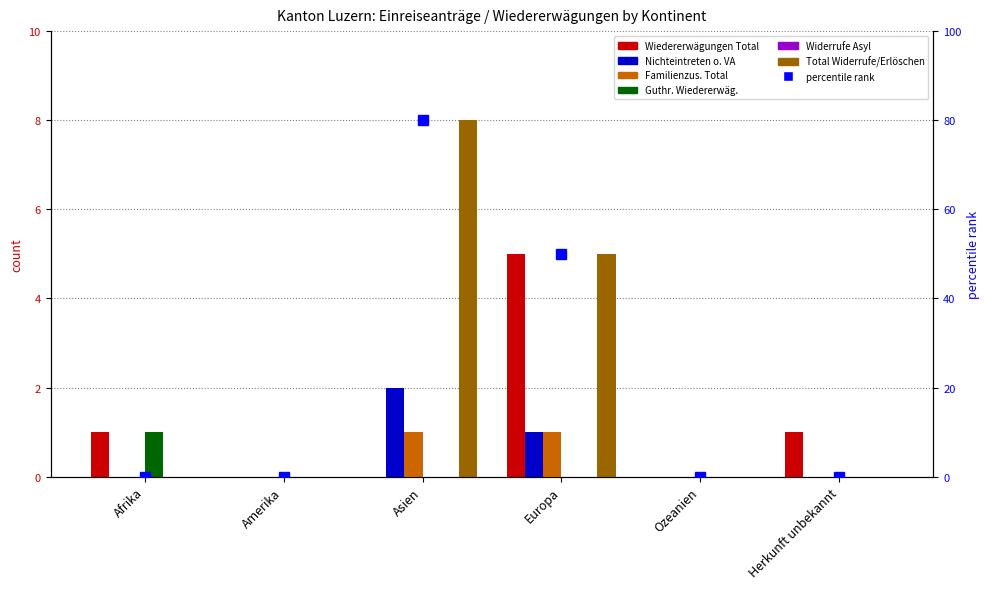

Reading right to left, list all the values displayed in this chart.

col_7 (Wiedererwägungen Total): Herkunft unbekannt=1	Ozeanien=0	Europa=5	Asien=0	Amerika=0	Afrika=1
col_15 (Nichteintreten o. VA): Herkunft unbekannt=0	Ozeanien=0	Europa=1	Asien=2	Amerika=0	Afrika=0
col_2 (Familienzus. Total): Herkunft unbekannt=0	Ozeanien=0	Europa=1	Asien=1	Amerika=0	Afrika=0
col_9 (Guthr. Wiedererwäg.): Herkunft unbekannt=0	Ozeanien=0	Europa=0	Asien=0	Amerika=0	Afrika=1
col_12 (Total Widerrufe/Erlöschen): Herkunft unbekannt=0	Ozeanien=0	Europa=5	Asien=8	Amerika=0	Afrika=0